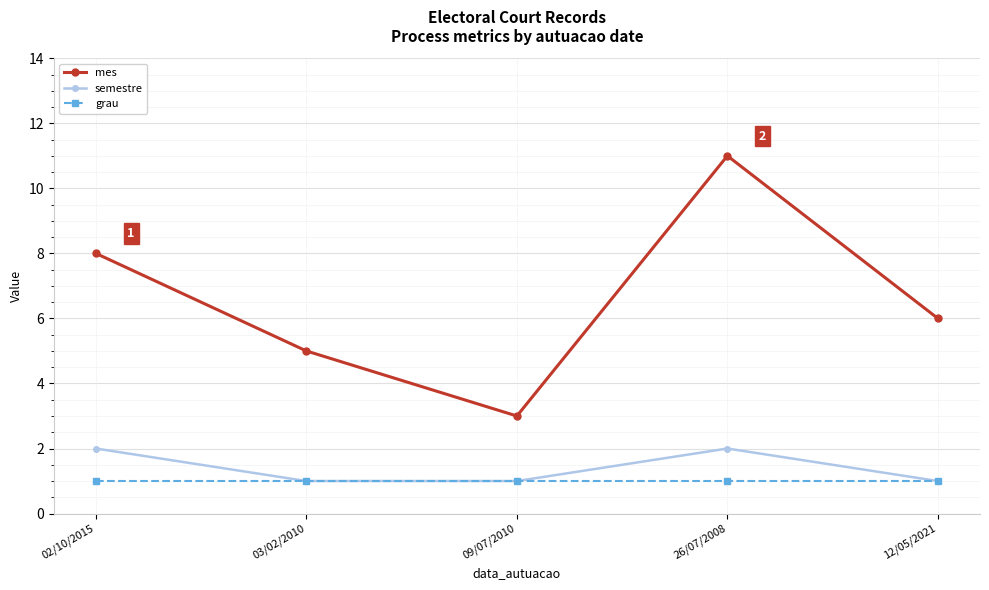

The mes series shows 11 at 26/07/2008. True or false?

True